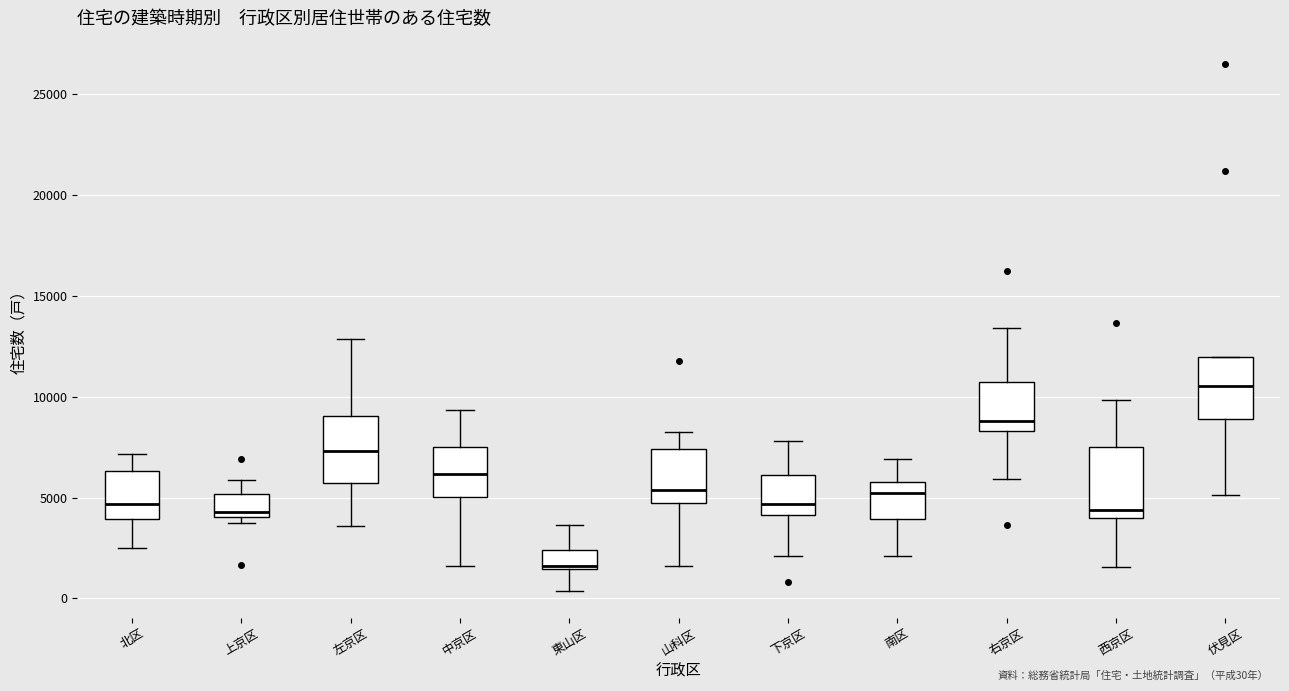

Reading left to right, transcribe this box plot: for each box, give where its median line is, the range the box spans, and where its two whiskers end, as read against the y-axis. The values are not printed on the chart, so give them approximately, as read against the axis.

北区: median 4500, box 4000 to 6500, whiskers 2500 to 7000
上京区: median 4500, box 4000 to 5000, whiskers 4000 (just below the box's lower edge) to 6000
左京区: median 7500, box 5500 to 9000, whiskers 3500 to 13000
中京区: median 6000, box 5000 to 7500, whiskers 1500 to 9500
東山区: median 1500 (just above the box's lower edge), box 1500 to 2500, whiskers 500 to 3500
山科区: median 5500, box 4500 to 7500, whiskers 1500 to 8500
下京区: median 4500, box 4000 to 6000, whiskers 2000 to 8000
南区: median 5500, box 4000 to 6000, whiskers 2000 to 7000
右京区: median 9000, box 8500 to 10500, whiskers 6000 to 13500
西京区: median 4500, box 4000 to 7500, whiskers 1500 to 10000
伏見区: median 10500, box 9000 to 12000, whiskers 5000 to 12000